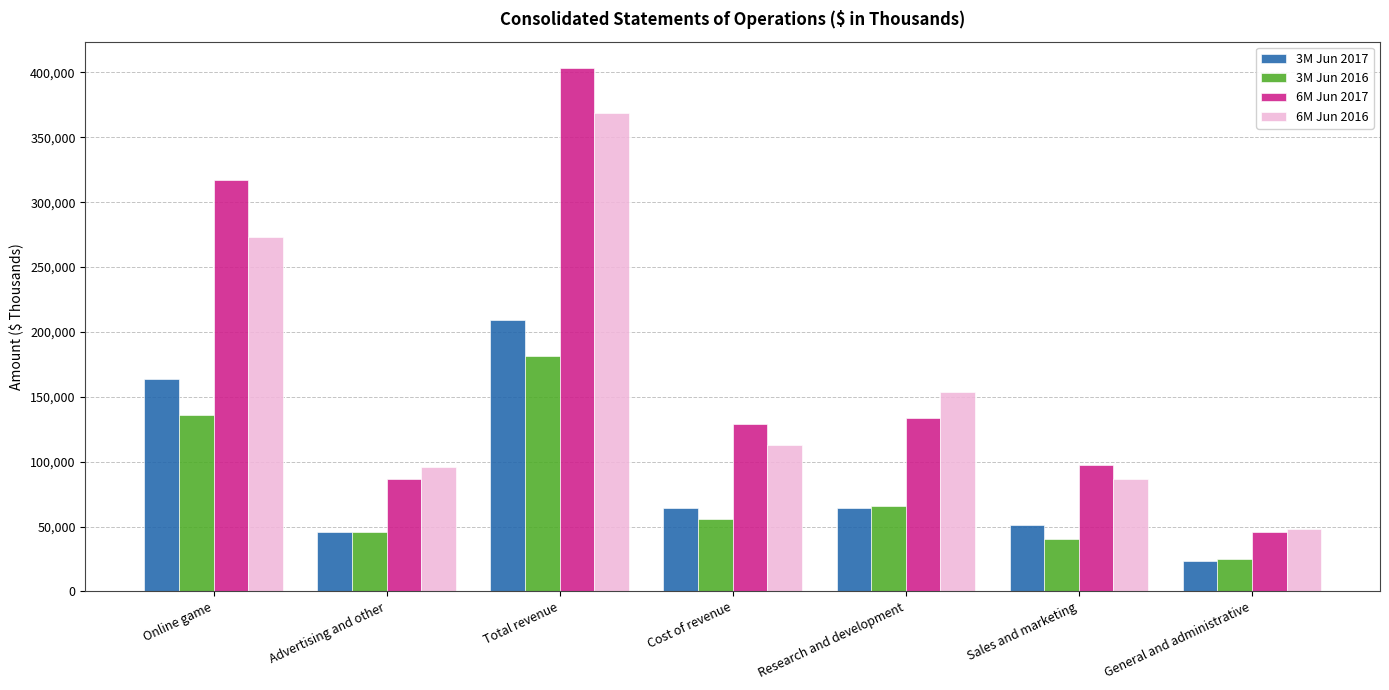

What is the value of the 6M Jun 2017 bar at the 4th from the left?

129049